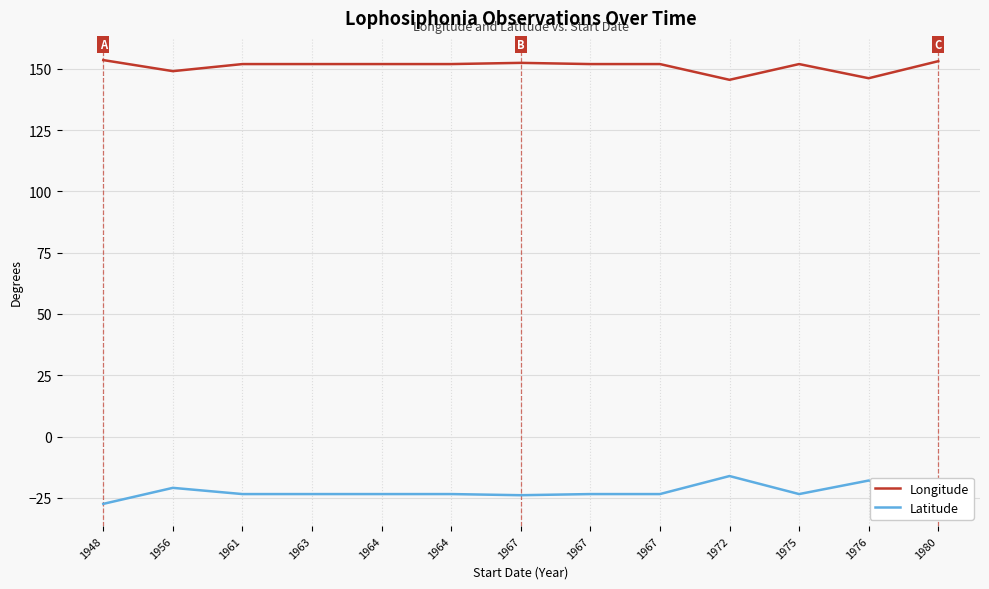

Where is Latitude nearest to the value -21?

1956